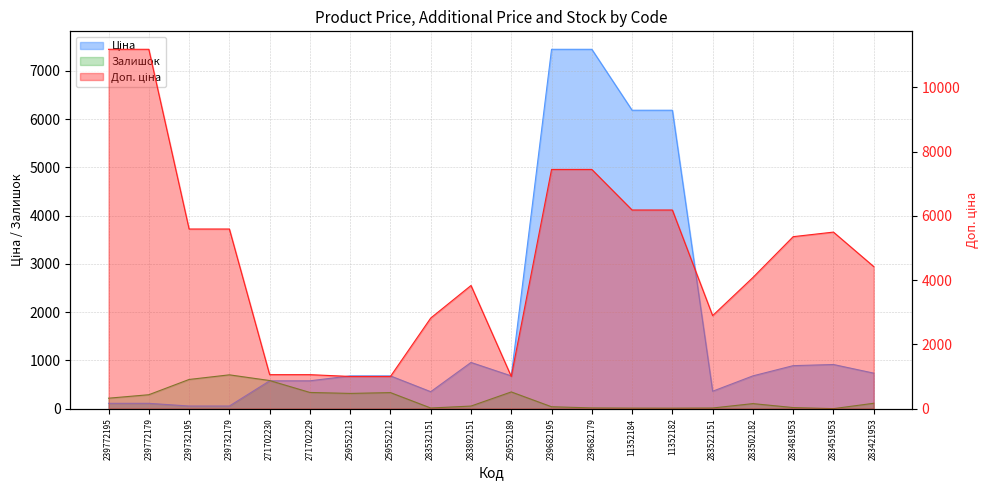

List the series in order of their peak value, highest first.

Доп. ціна, Ціна, Залишок